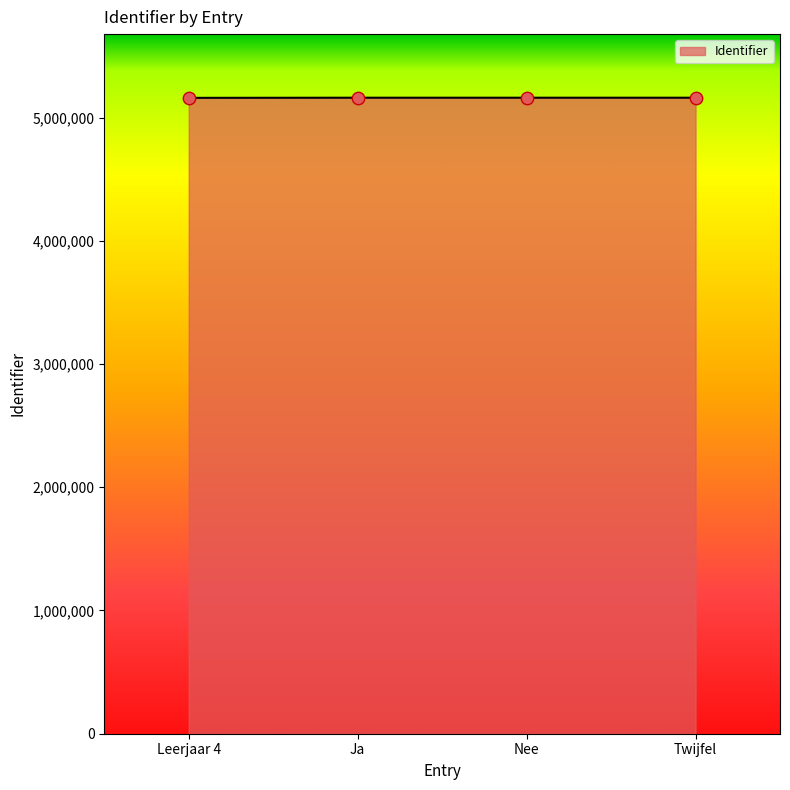

Approximately how many times larger is the value at Nee compared to Ja?

1.0